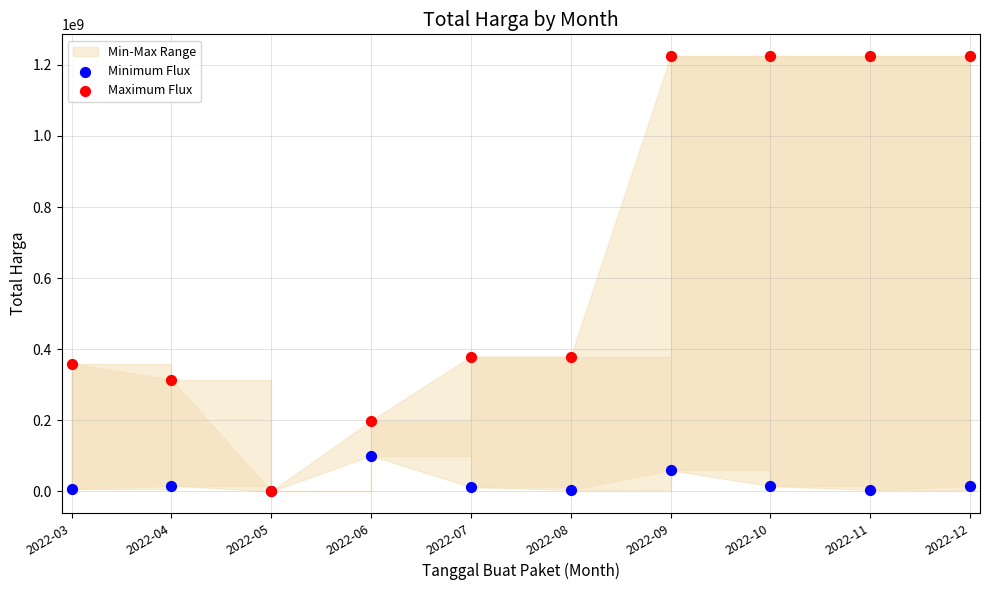

Which series contains the highest Y value?

Maximum Flux